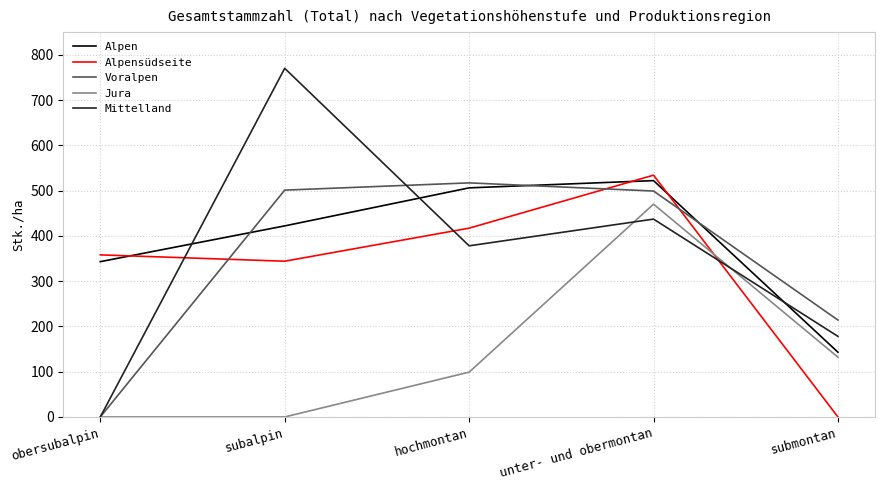

At which label is Voralpen closest to 258?

submontan